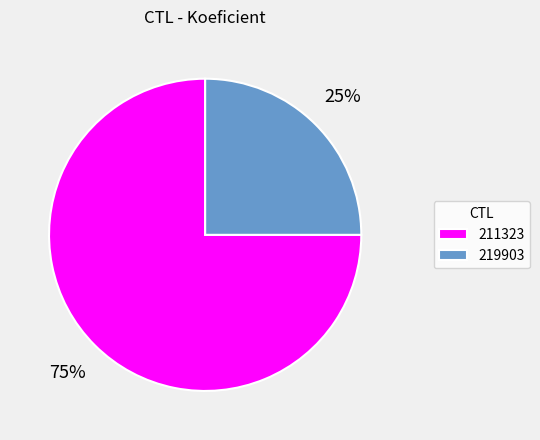

Which category has the biggest portion of the pie?

211323